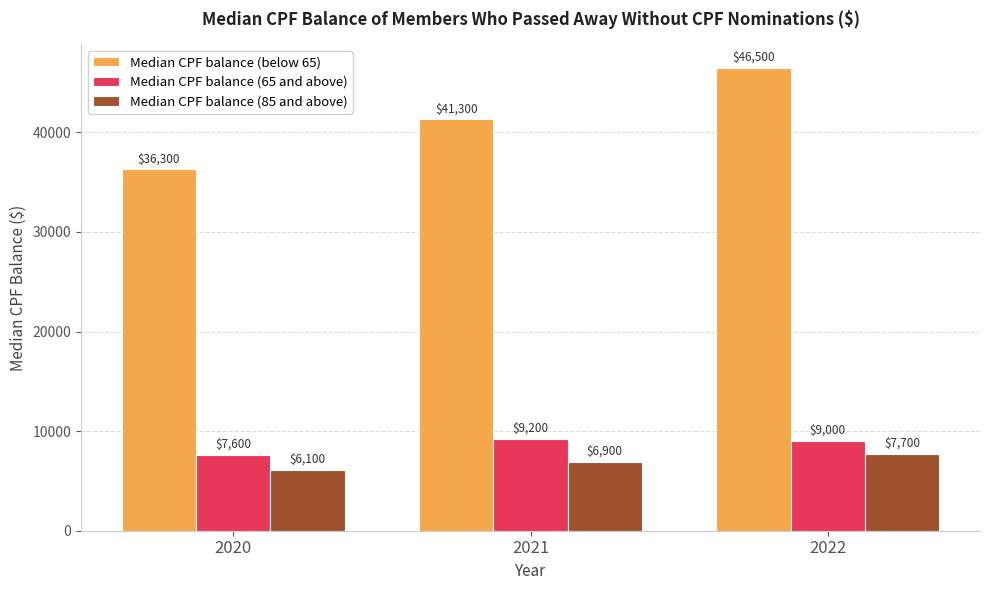

How many data points does each series have?

3